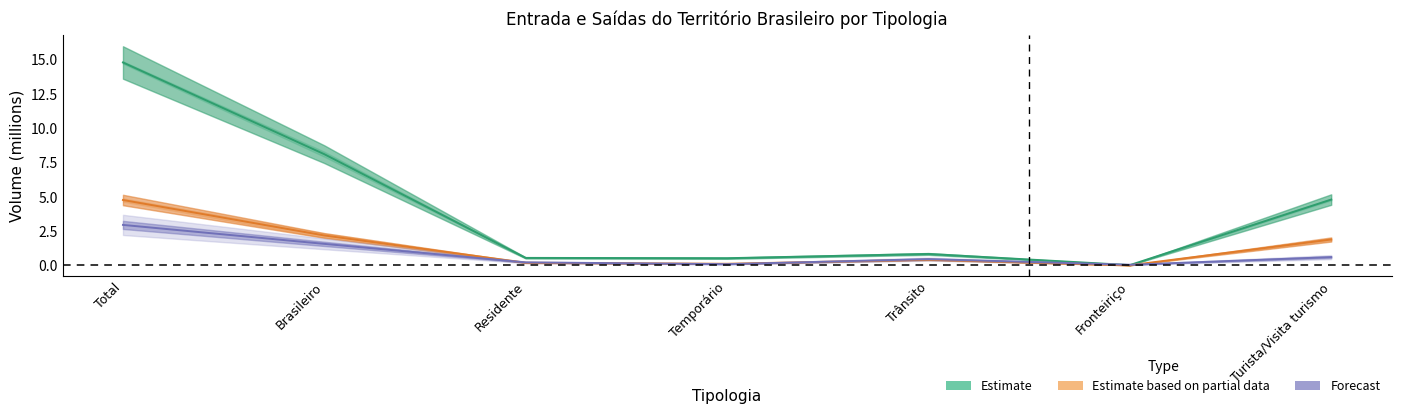

What is the label of the 3rd point from the right?

Trânsito